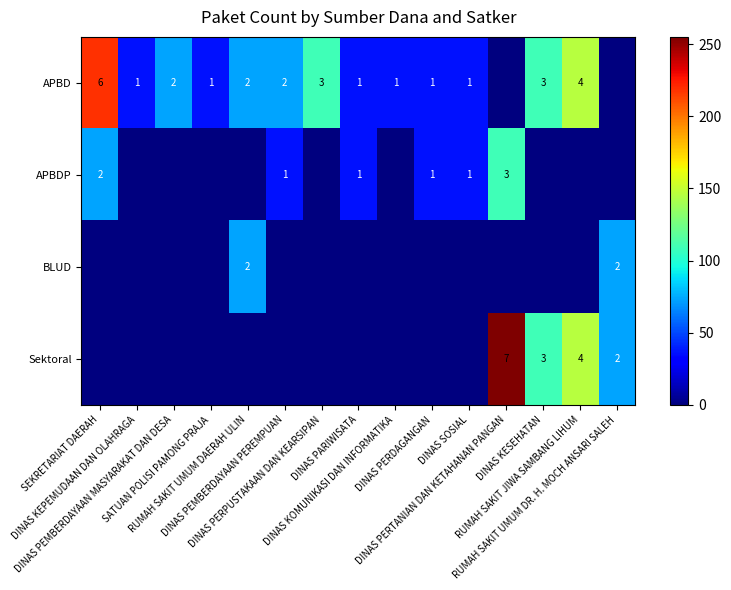

What is the sum of all APBDP values?

327.9